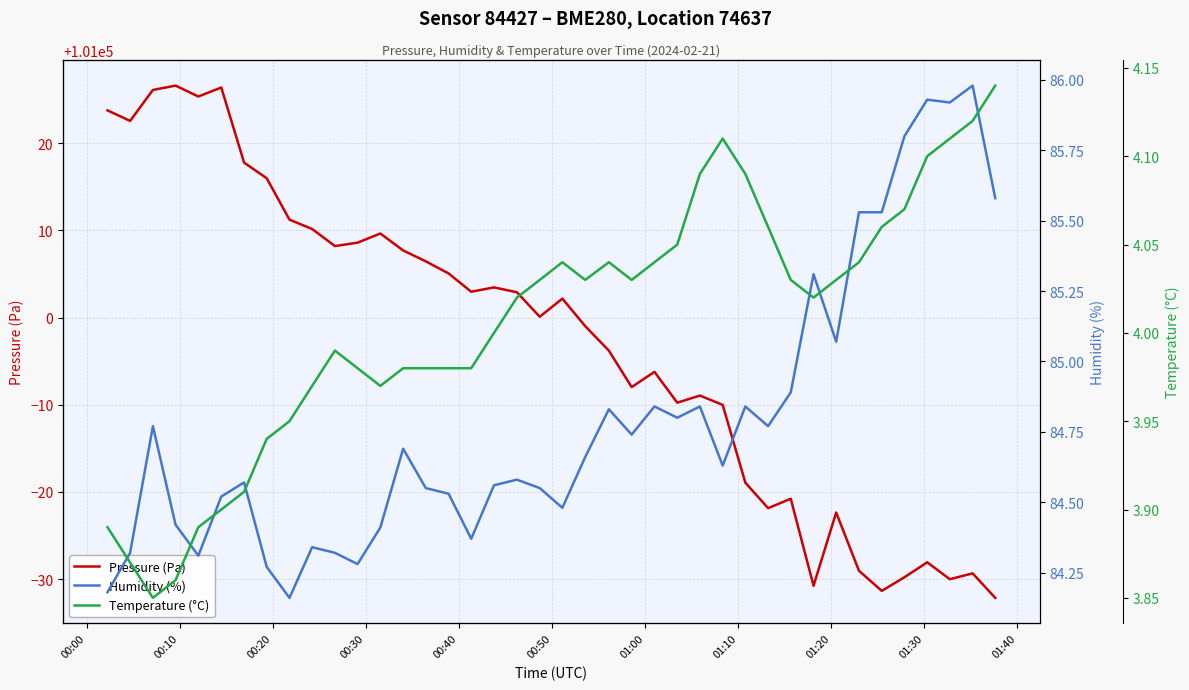

What is the lowest value of the Pressure (Pa) series?

100967.8